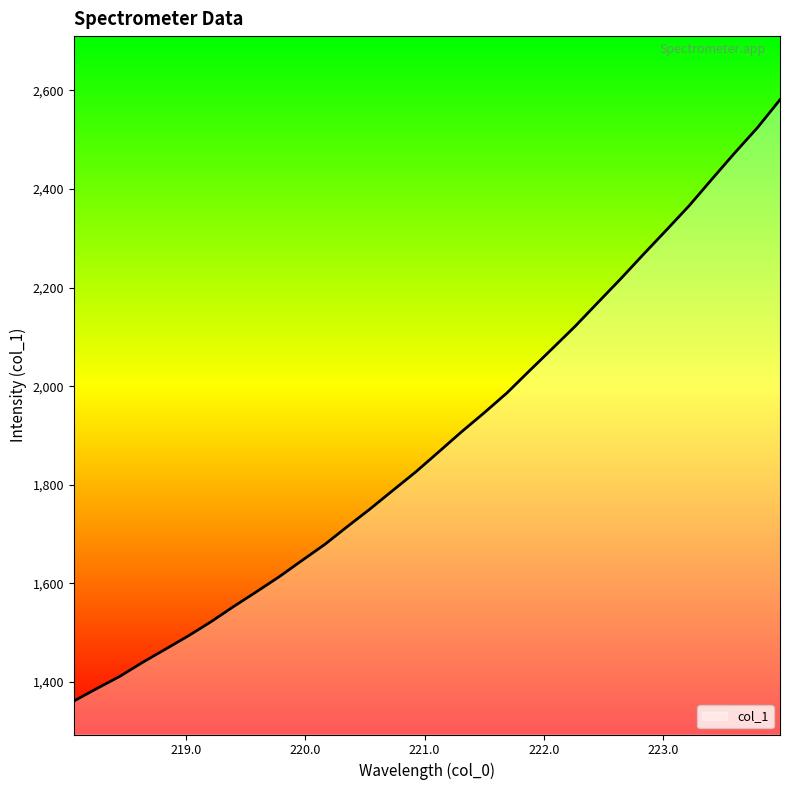

What is the minimum value shown in the chart?

1361.3